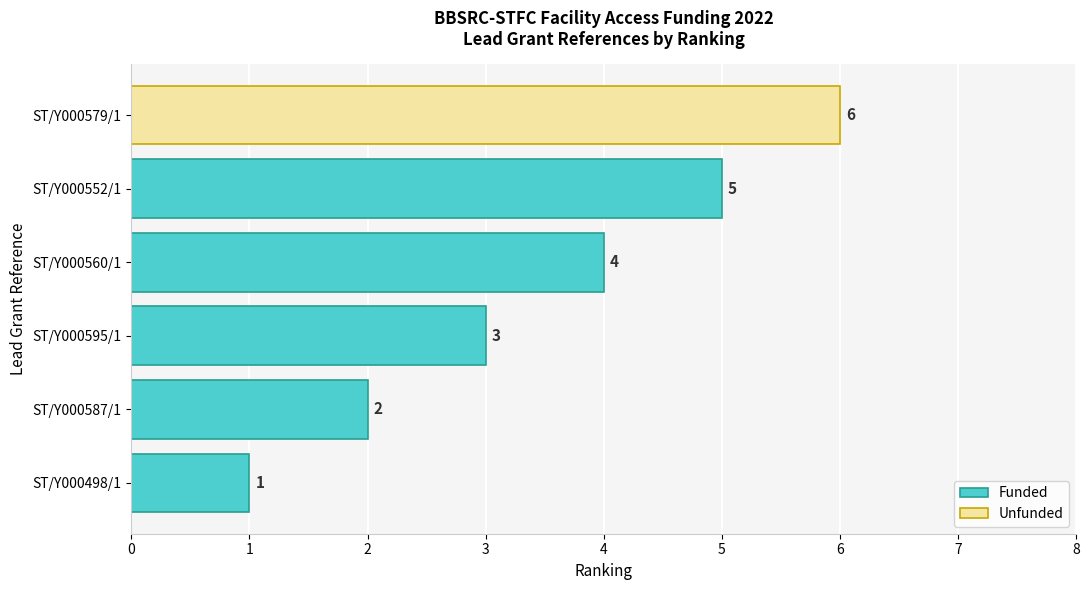

True or false: the data shows 2 at ST/Y000587/1.

True